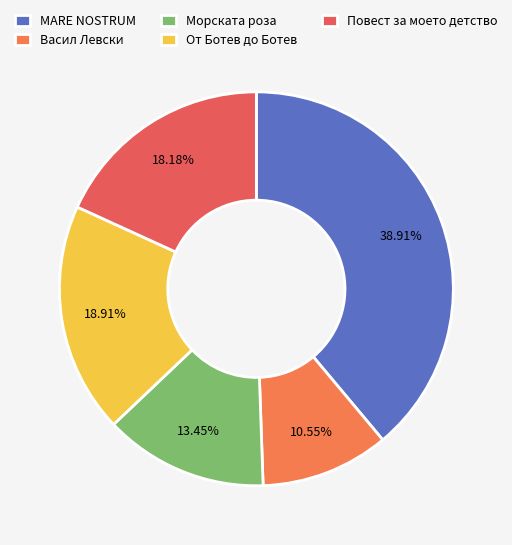

How much of the chart is everything except Морската роза?

86.5%